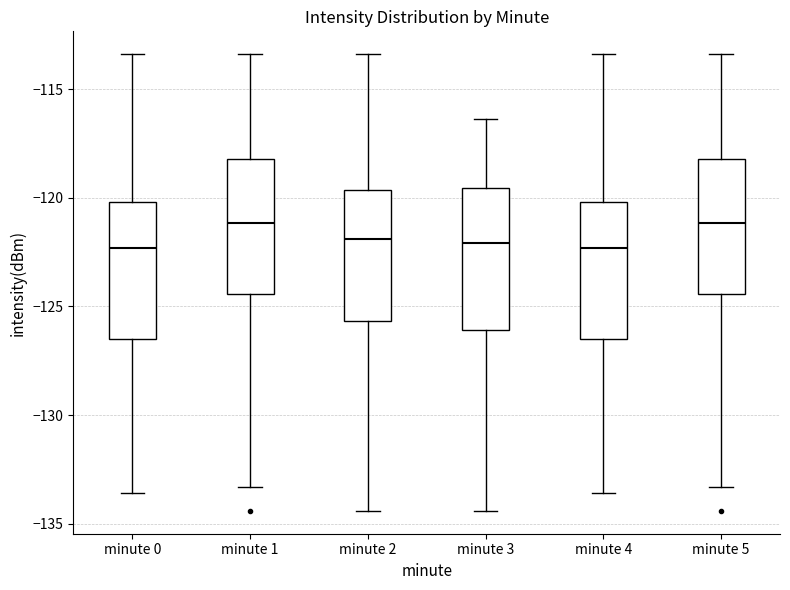

Reading left to right, read every box against the y-axis: the position of its median line, the range the box covers, and the ends of its whiskers. The values are not printed on the chart, so give them approximately, as read against the axis.

minute 0: median -122.5, box -126.5 to -120.0, whiskers -133.5 to -113.5
minute 1: median -121.0, box -124.5 to -118.0, whiskers -133.5 to -113.5
minute 2: median -122.0, box -125.5 to -119.5, whiskers -134.5 to -113.5
minute 3: median -122.0, box -126.0 to -119.5, whiskers -134.5 to -116.5
minute 4: median -122.5, box -126.5 to -120.0, whiskers -133.5 to -113.5
minute 5: median -121.0, box -124.5 to -118.0, whiskers -133.5 to -113.5